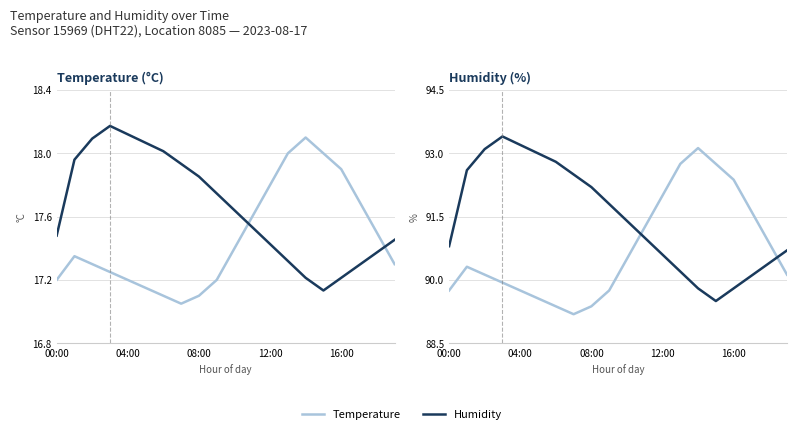

What is the greatest value displayed?

93.4